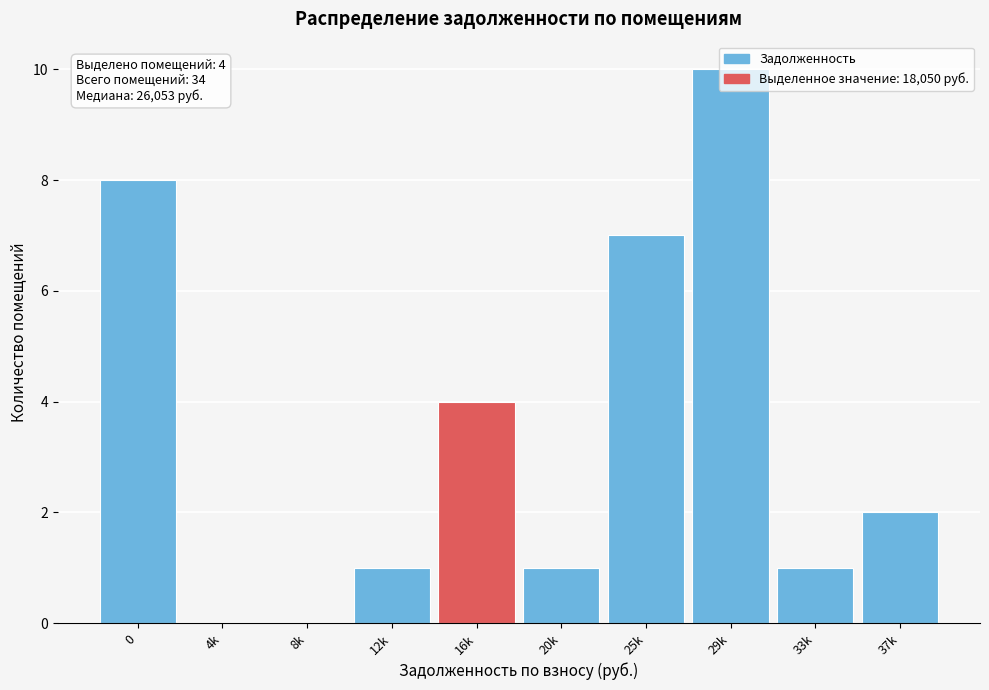

Where is the data nearest to the value 5?

16k